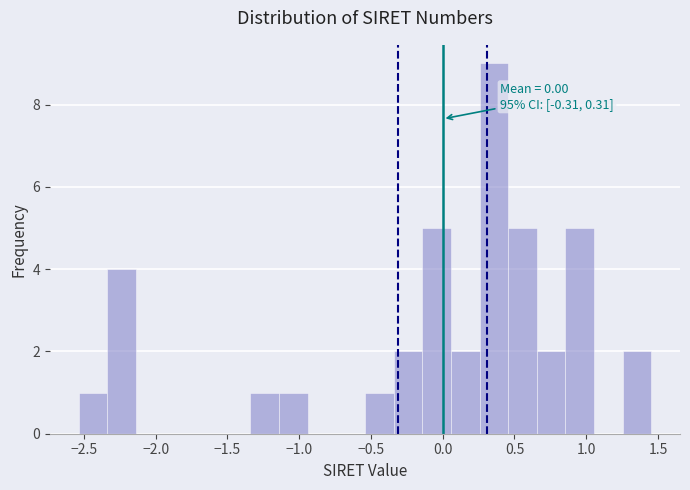

Around what value on the x-axis is the tallest bar? Give the approximate position of its centre, as read against the axis.

0.35